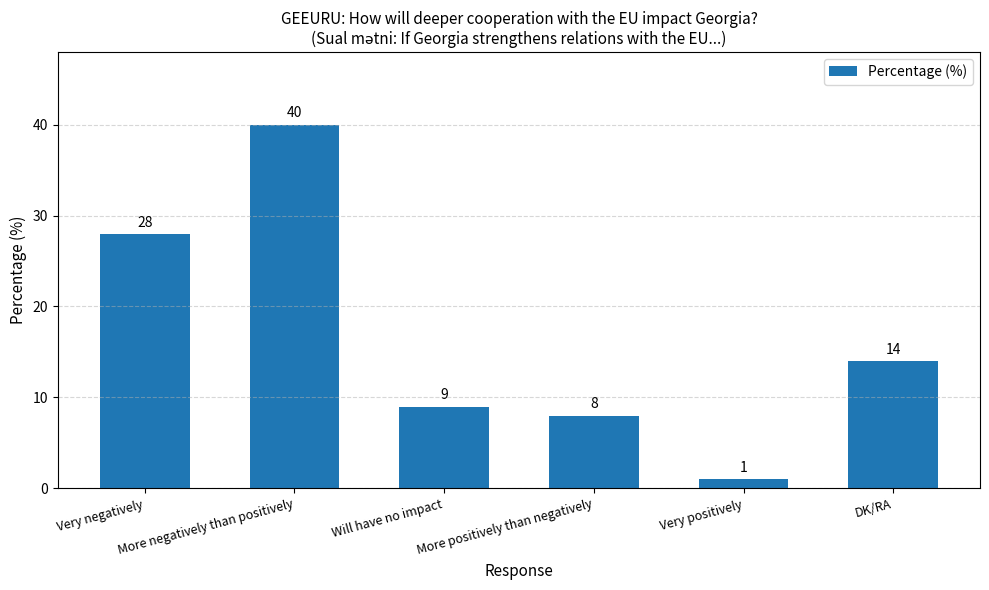

What is the sum of the values at DK/RA and Very positively?

15